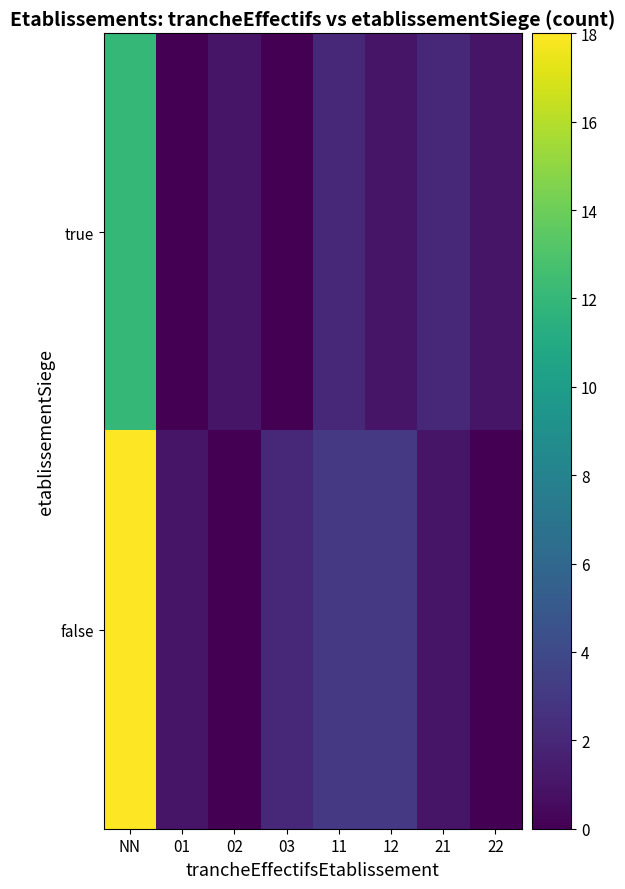

Rank the series at 12 from highest to lowest value.

false, true